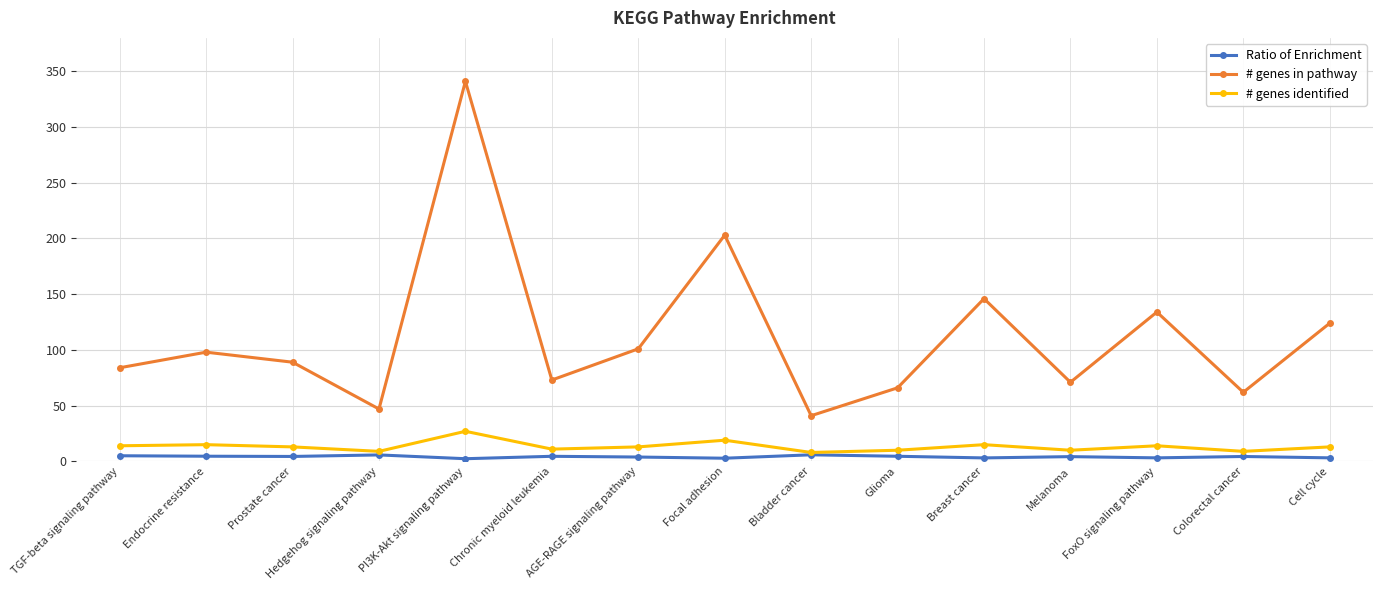

True or false: # genes identified and # genes in pathway cross at least once.

False